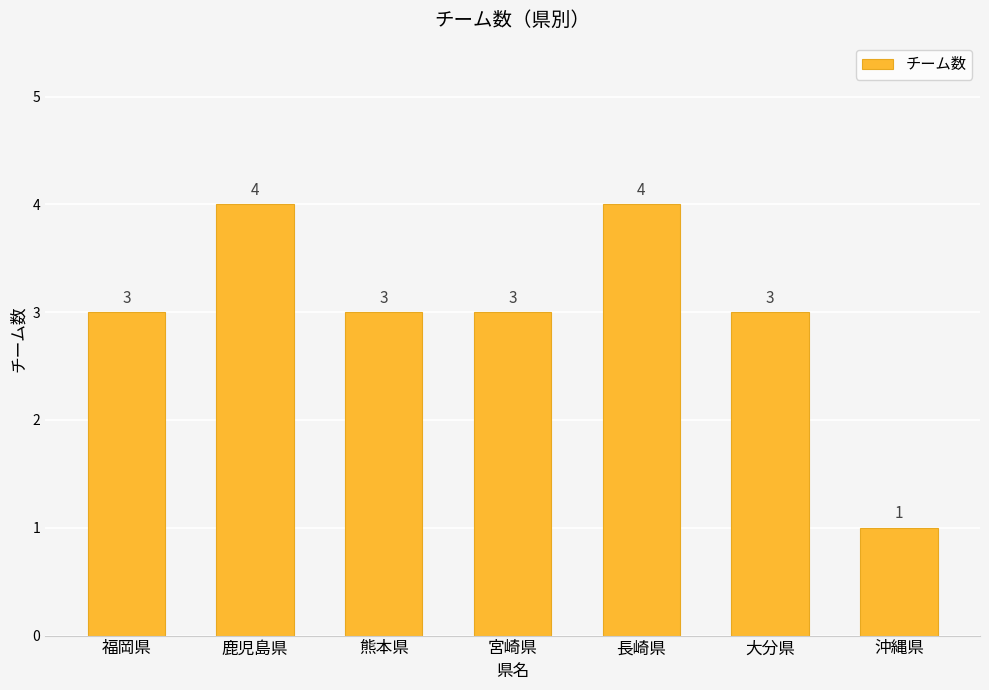

What is the approximate value at 熊本県?

3